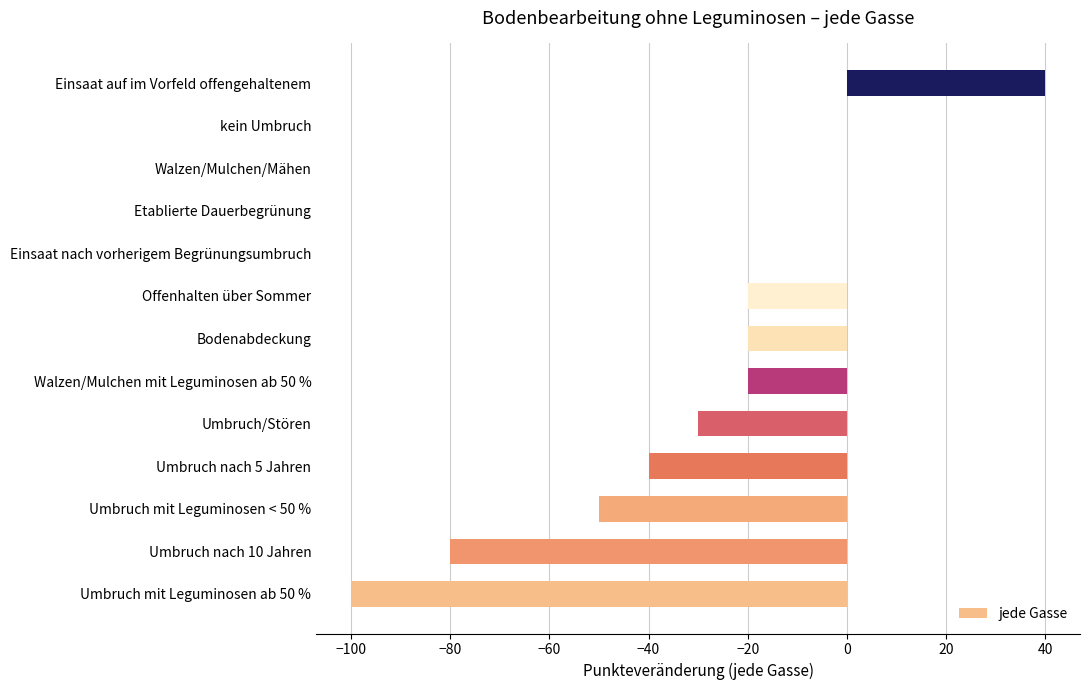

What is the change in value from Walzen/Mulchen mit Leguminosen ab 50 % to Einsaat nach vorherigem Begrünungsumbruch?

+20